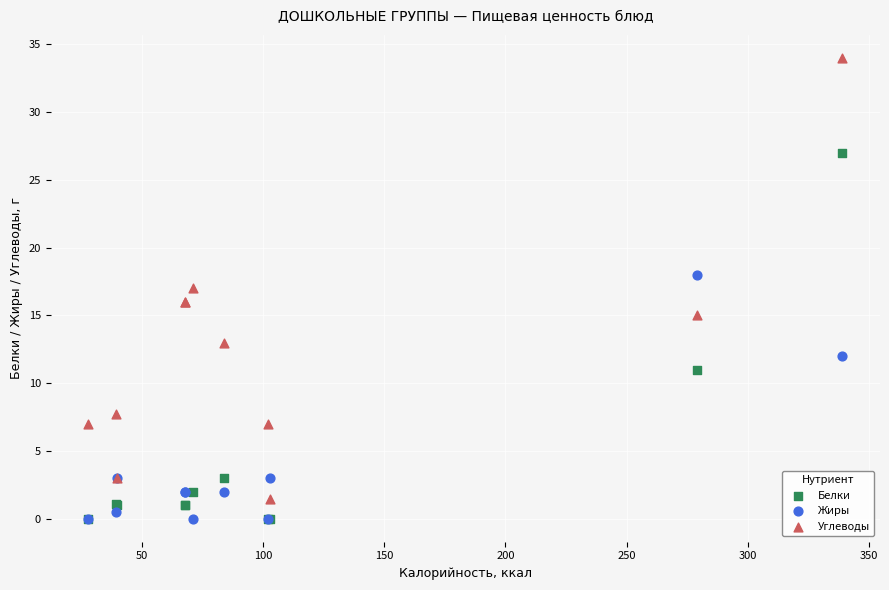

What are all the series names shown in the legend?

Белки, Жиры, Углеводы